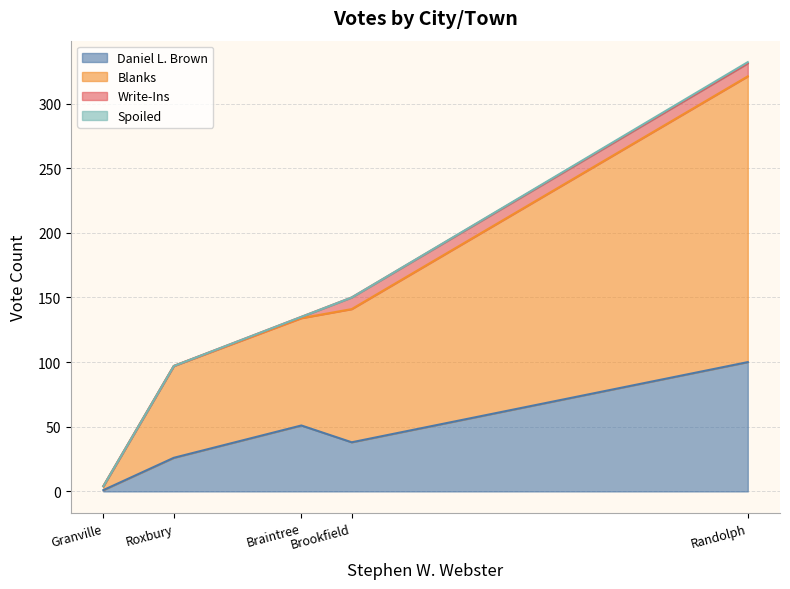

What is the spread (max minus min) of values at Roxbury?

71